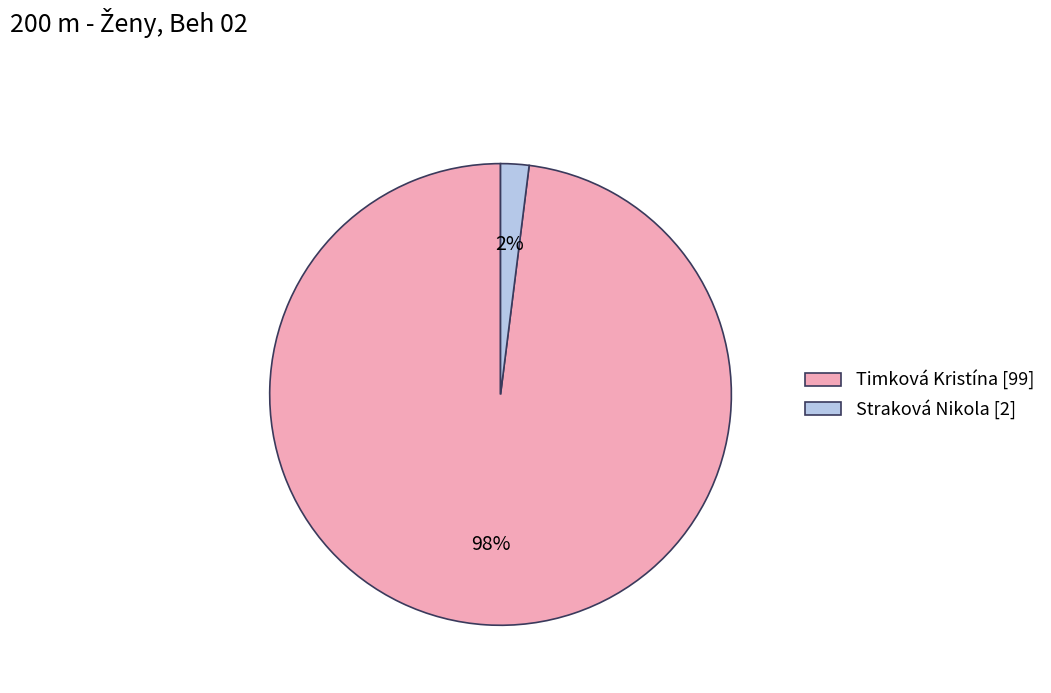

What is the majority slice?

Timková Kristína